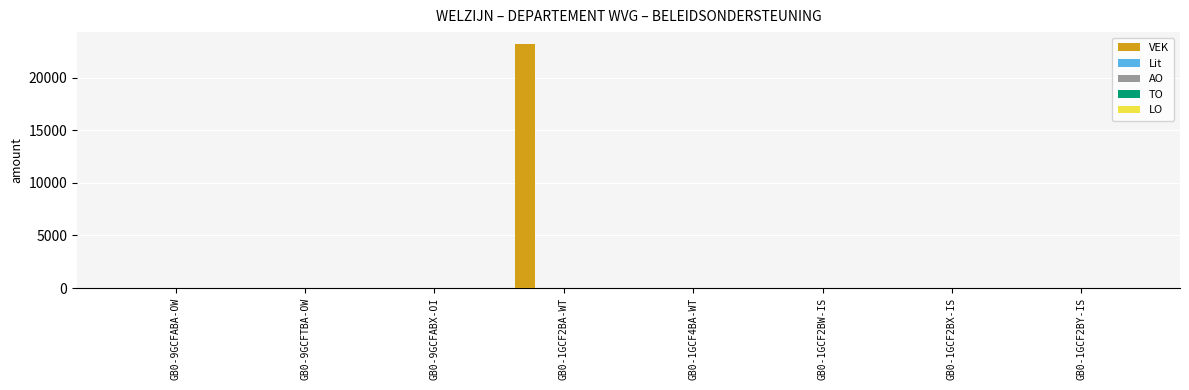

The value of VEK at GB0-1GCF4BA-WT is 0. True or false?

True